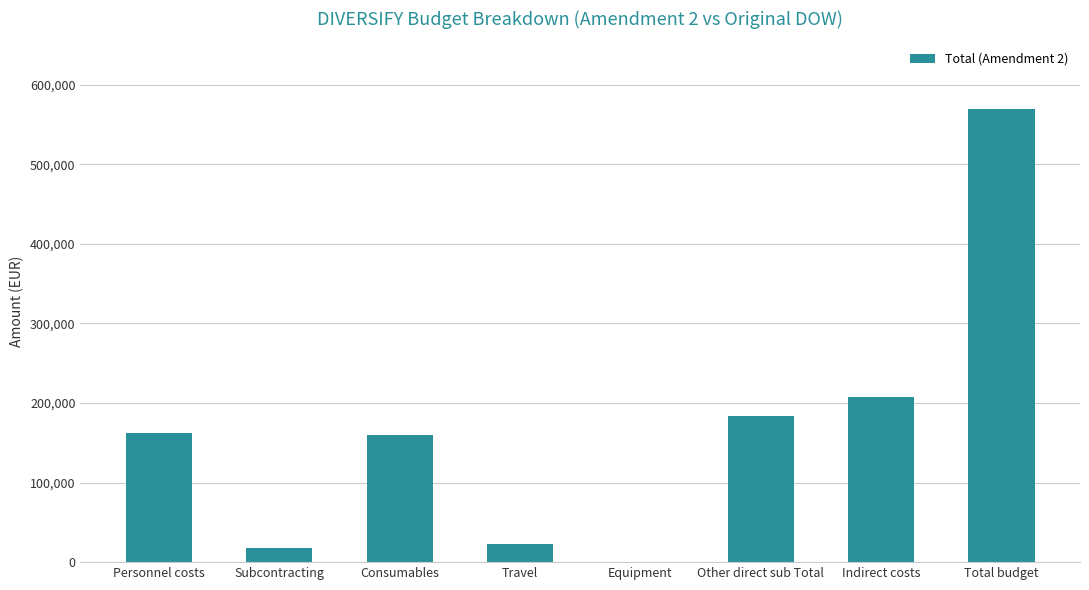

At which category does the chart reach its peak across all series?

Total budget